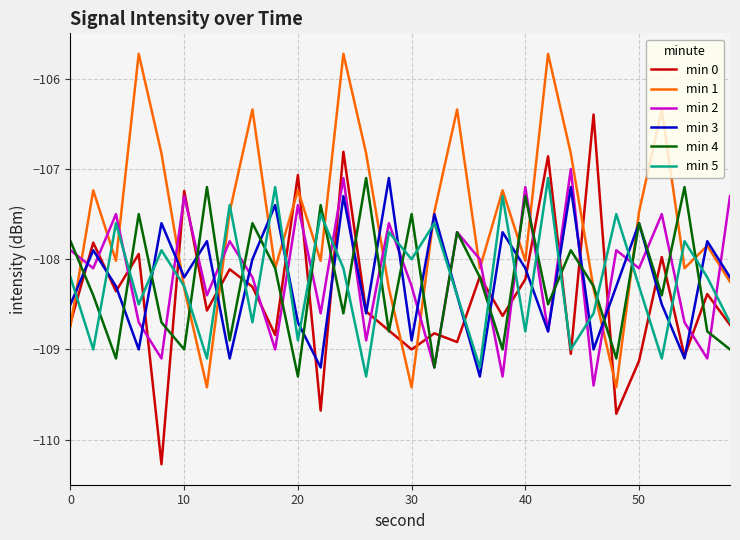

What is the lowest value of the min 1 series?

-109.4